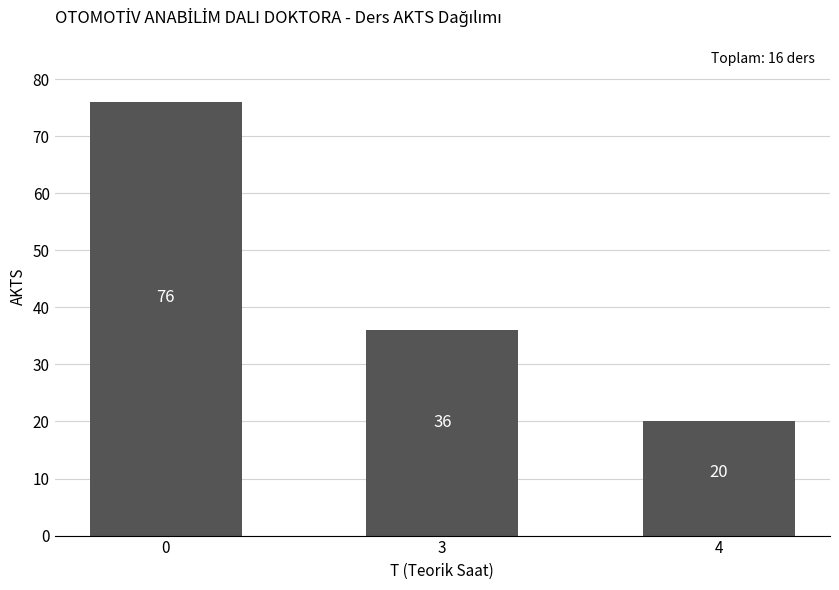

Read the value at 4, to the nearest 5.

20